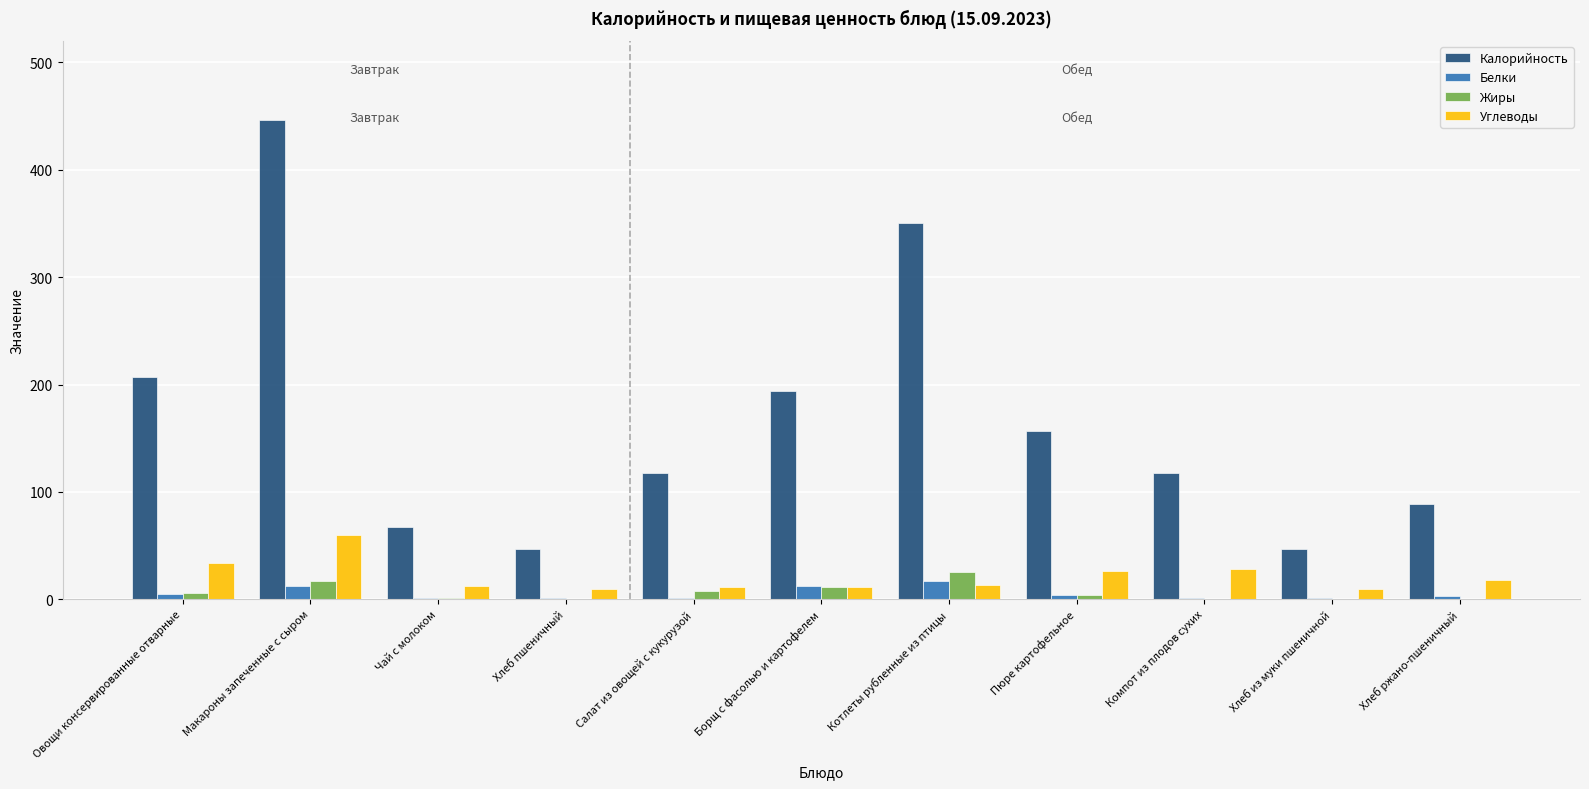

Read the Жиры value at Компот из плодов сухих.

0.1